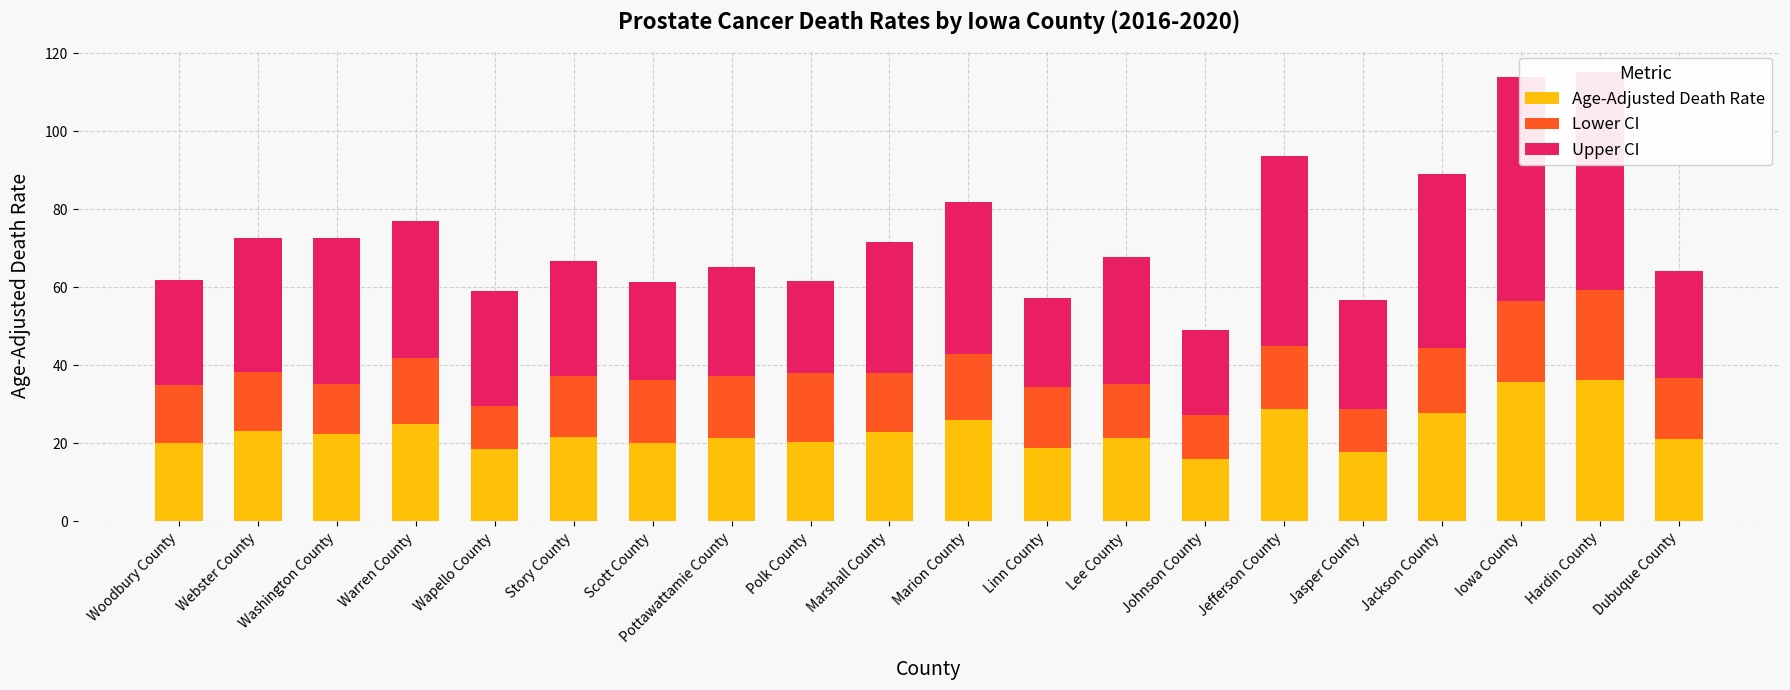

Is it true that Age-Adjusted Death Rate equals 36.3 at Hardin County?

True